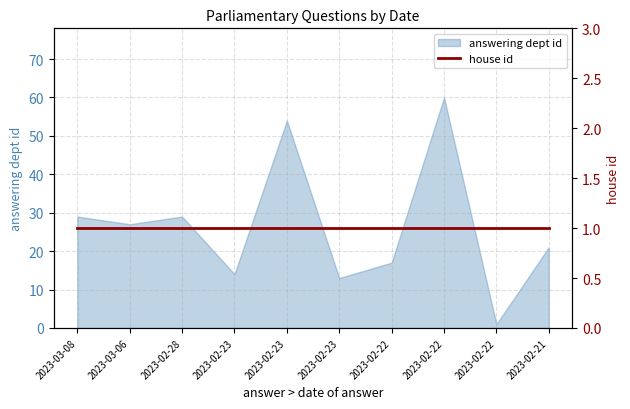

What is the ratio of the value at 2023-03-06 to the value at 2023-02-23?

0.5